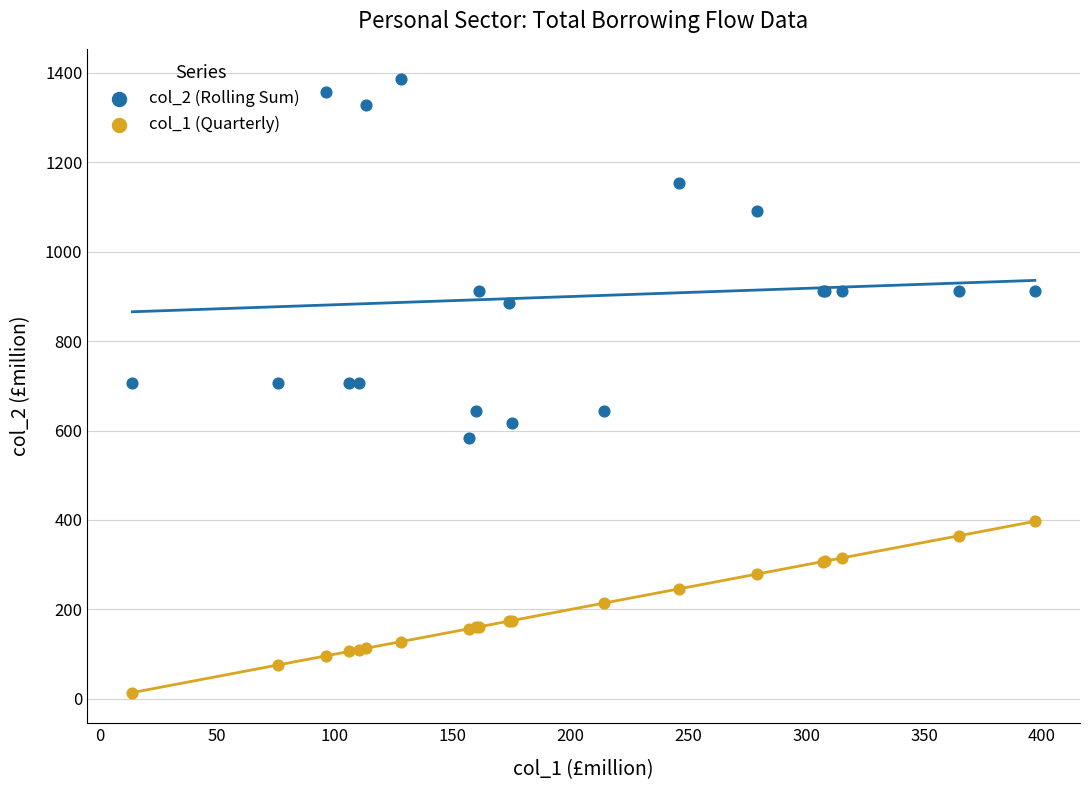

What are all the series names shown in the legend?

col_2 (Rolling Sum), col_1 (Quarterly)